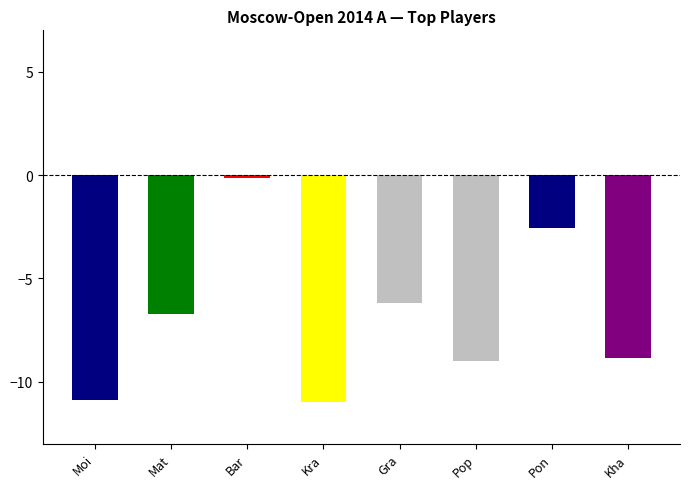

Reading left to right, transcribe all the data shown in this chart.

-10.9	-6.7	-0.1	-11.0	-6.2	-9.0	-2.5	-8.9